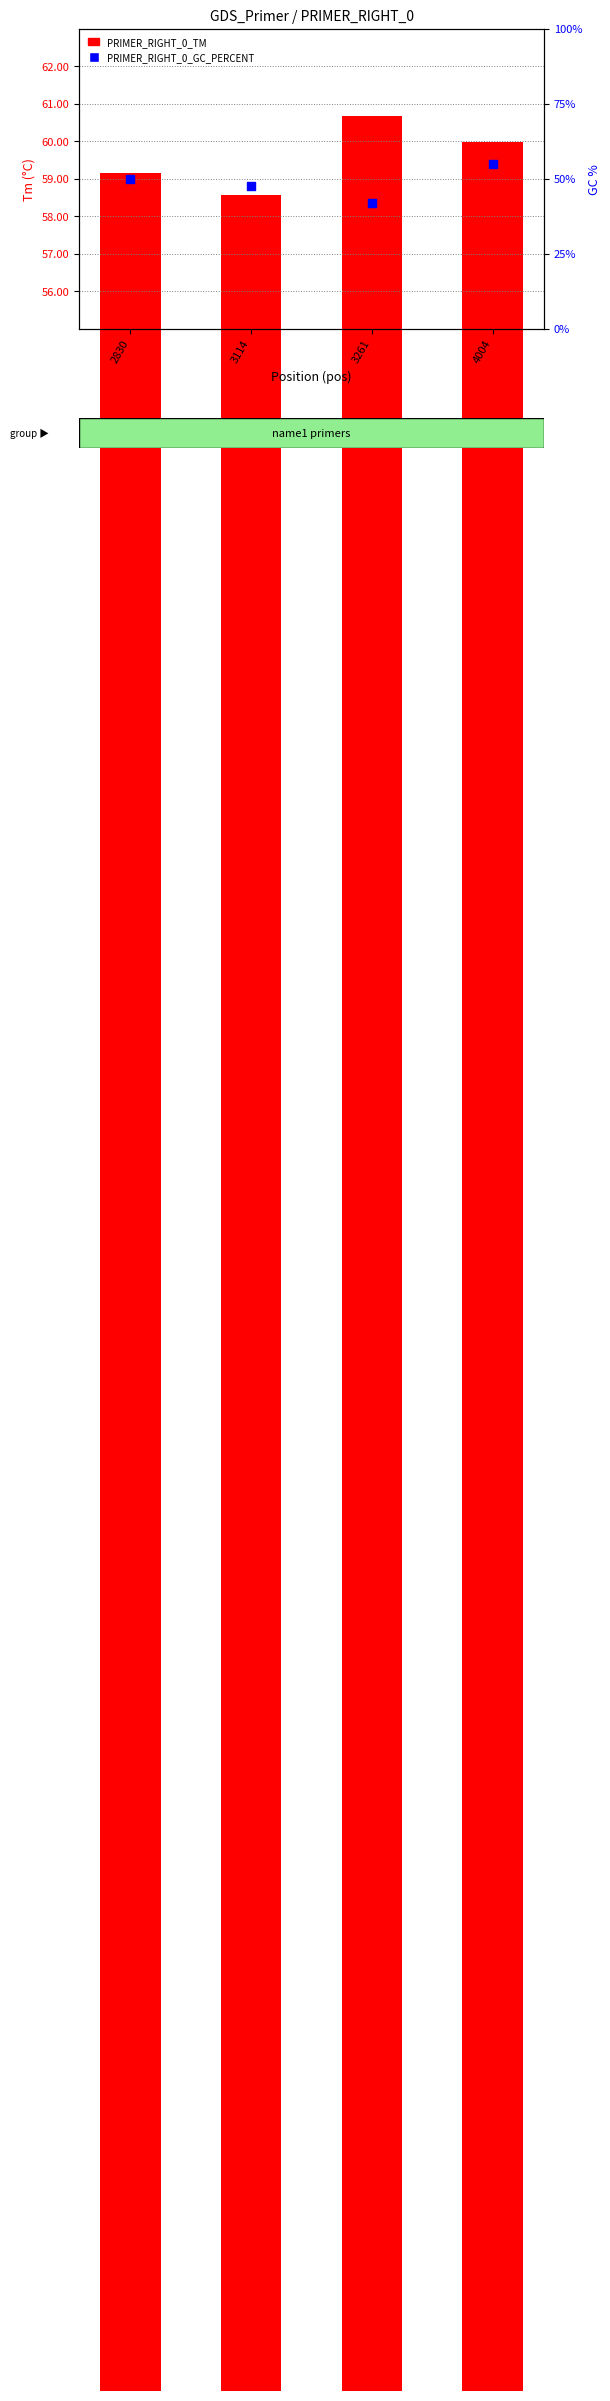

Which series reaches the maximum Y coordinate?

PRIMER_RIGHT_0_TM